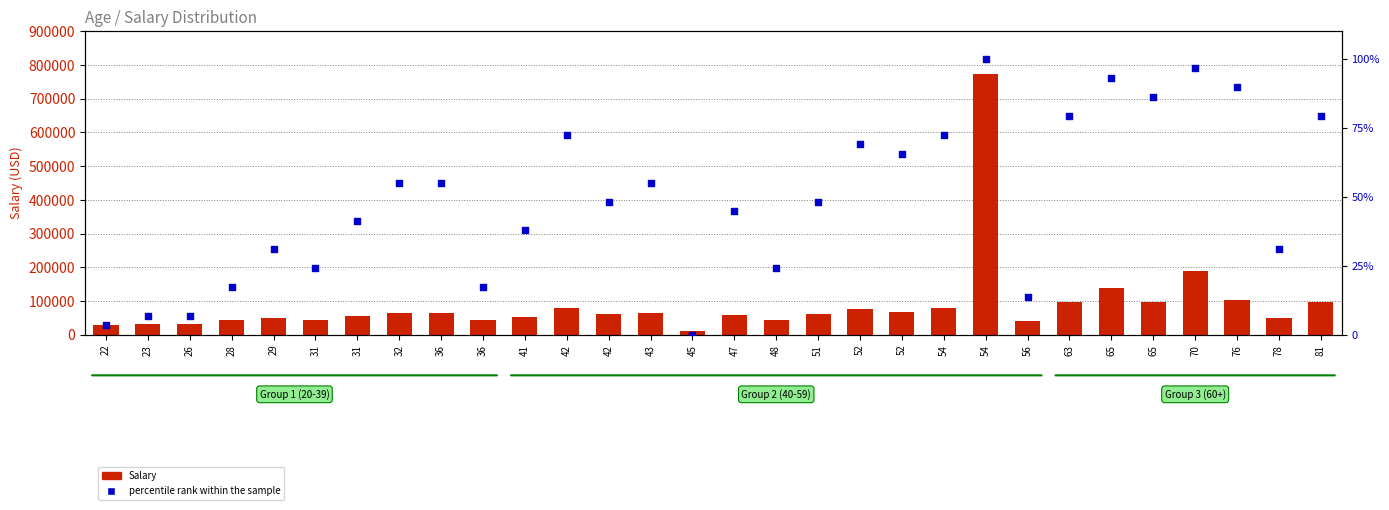

Which series reaches the maximum Y coordinate?

Salary